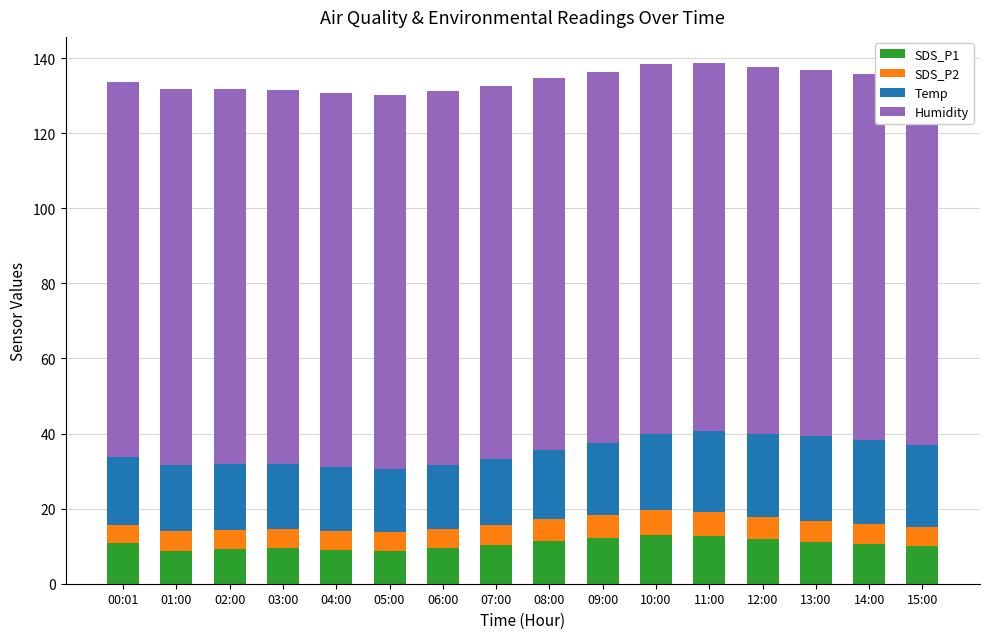

What is the total value across all series at 07:00?

132.5